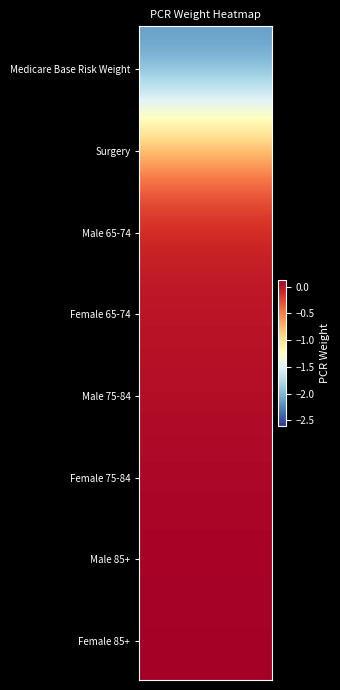

The chart shows a value of 0.1 at 6. True or false?

True